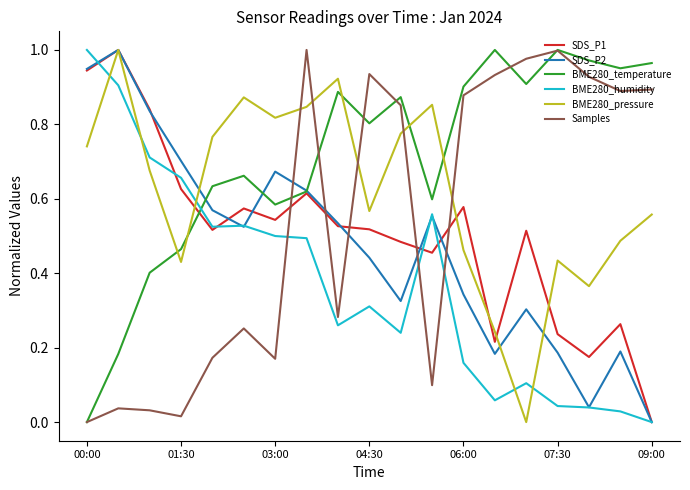

How many interior local peaks does the BME280_temperature series have?

5